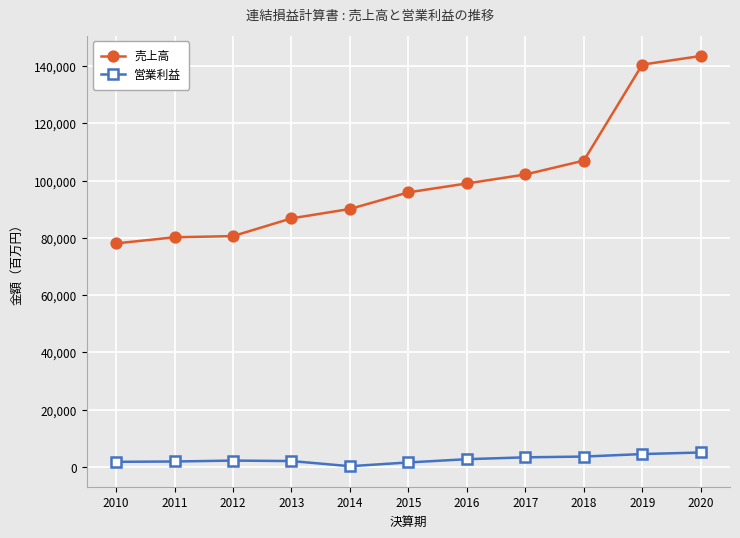

Which label corresponds to the smallest value in the chart?

2014